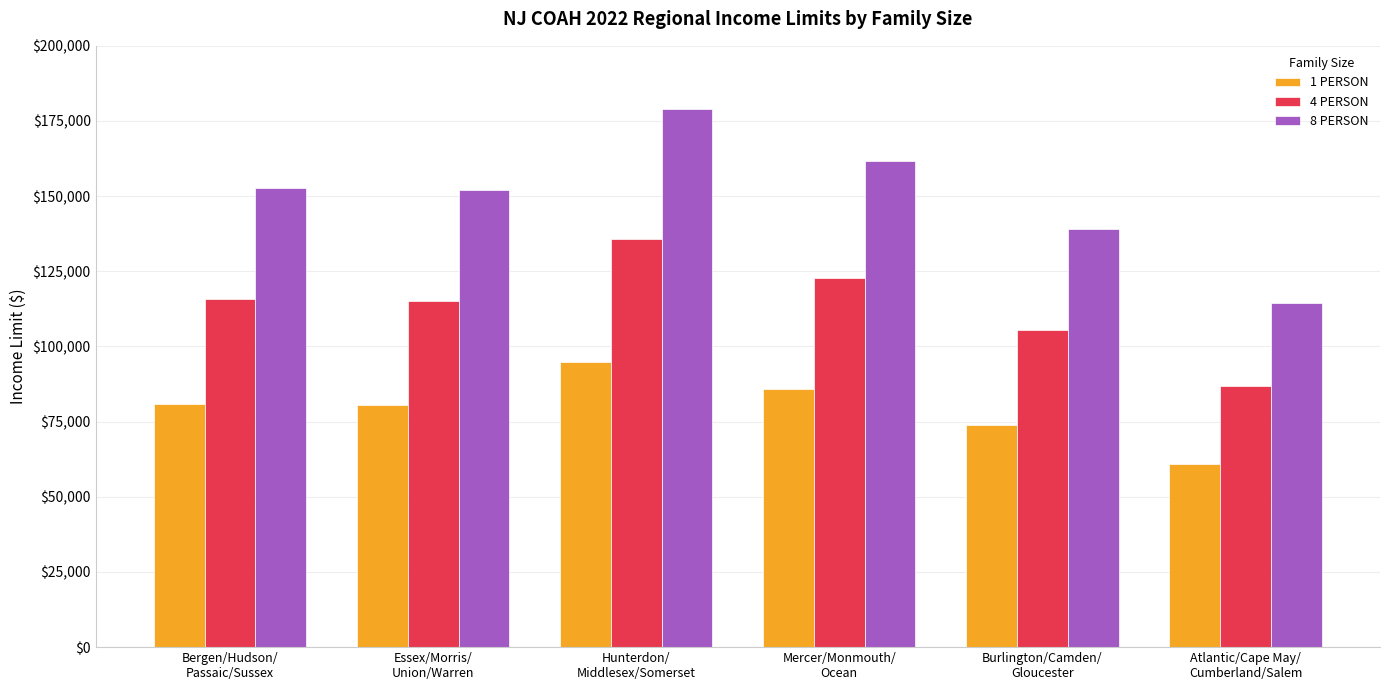

How many groups of bars are there?

6